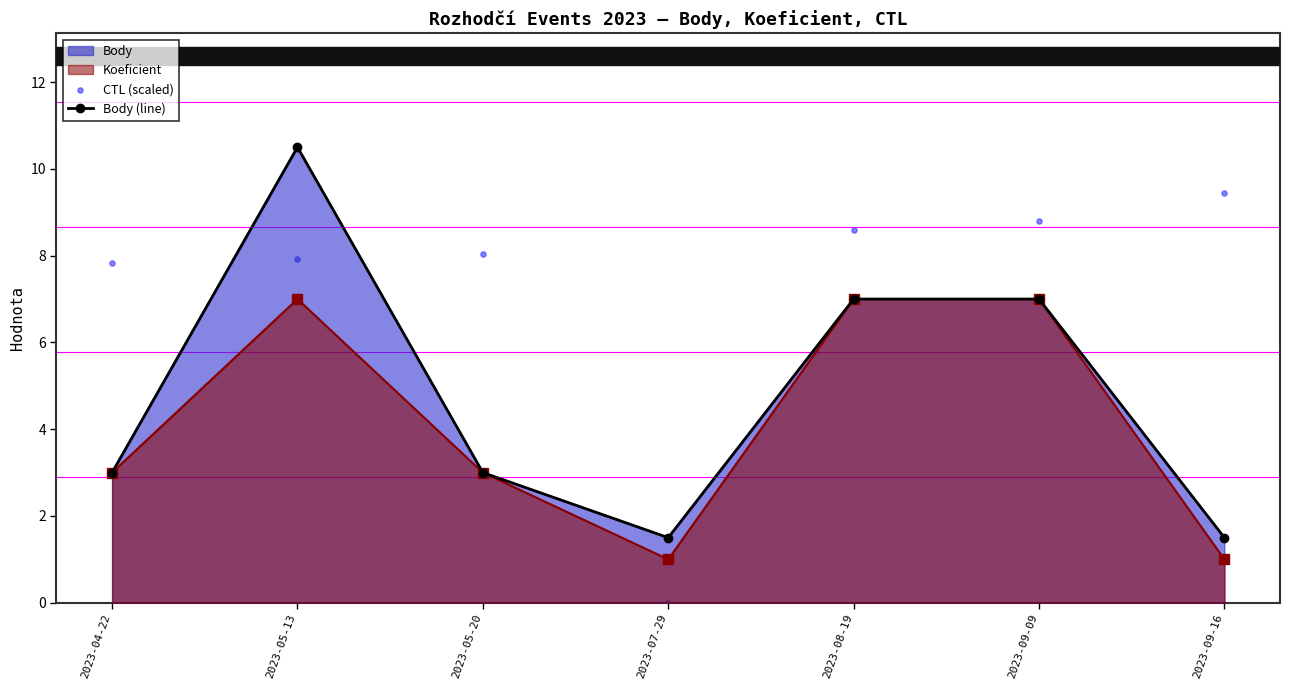

Is the value of CTL (scaled) at 2023-09-09 greater than the value of Body (line) at 2023-08-19?

Yes